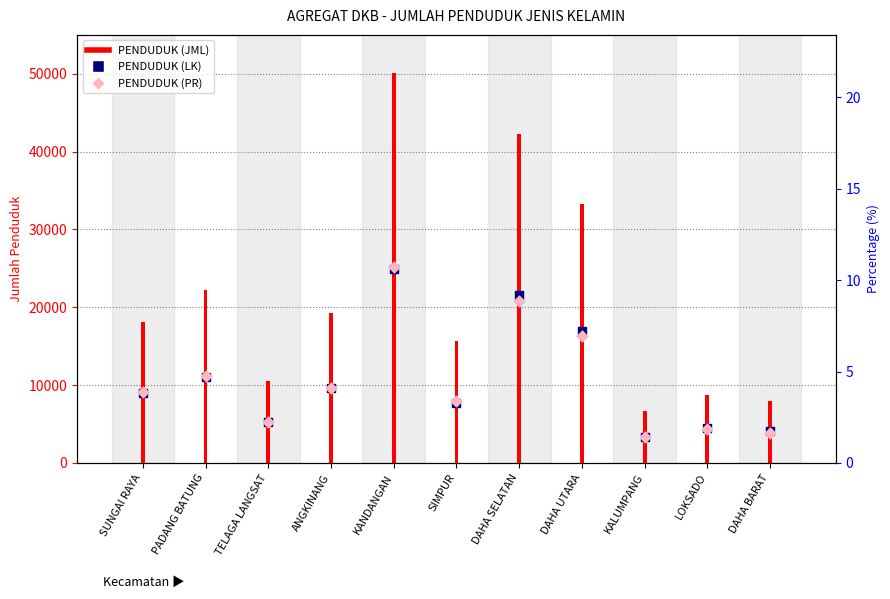

At which category is the sum across all series the highest?

KANDANGAN